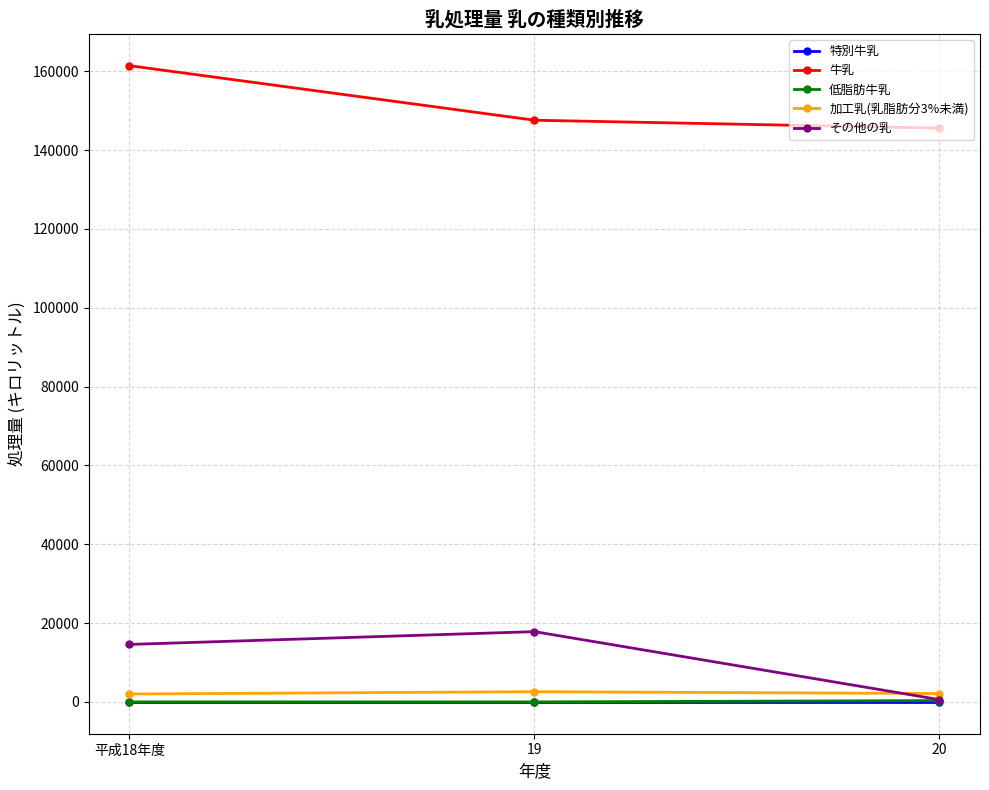

What is the sum of all その他の乳 values?

32992